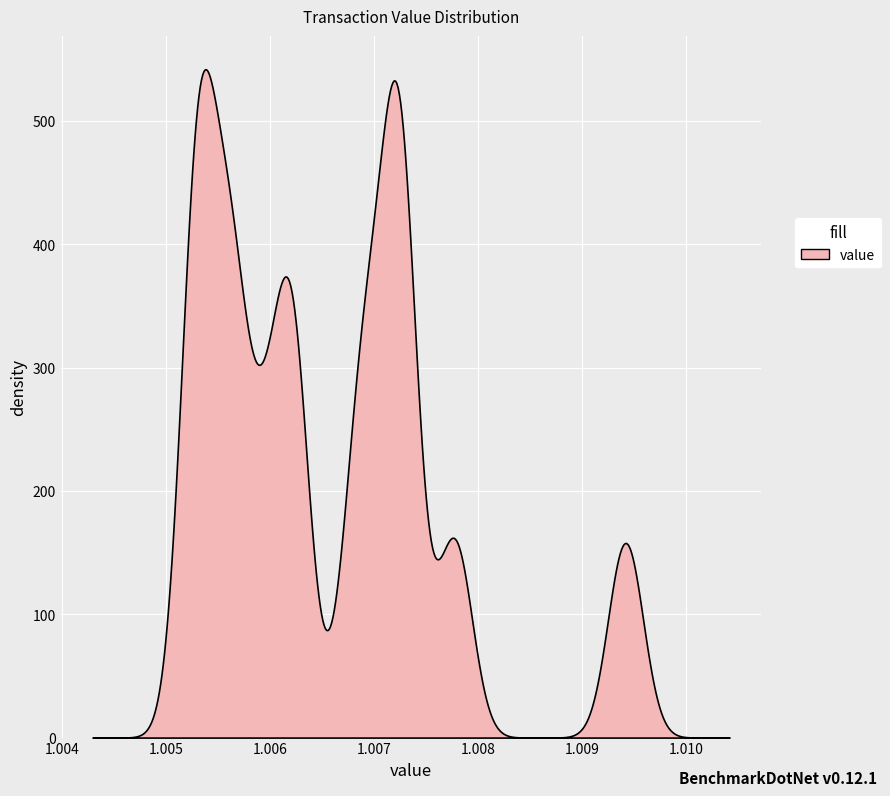

How many lines are shown in the chart?

1